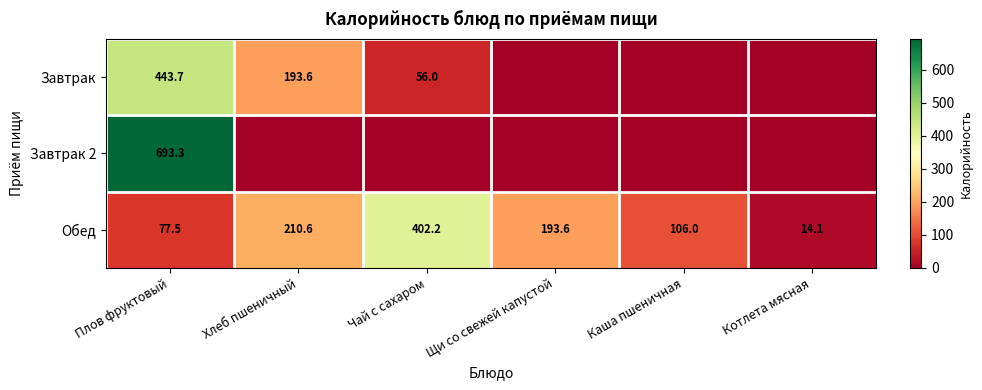

The Обед series shows 210.6 at Хлеб пшеничный. True or false?

True